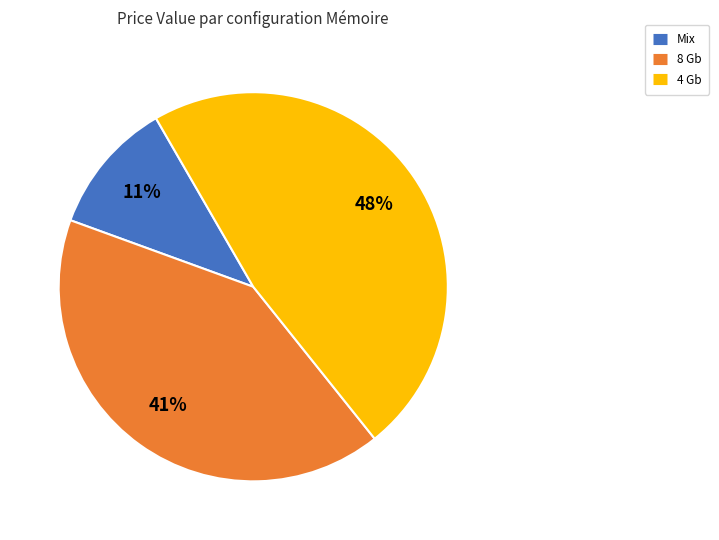

Is there a majority slice in this chart?

No